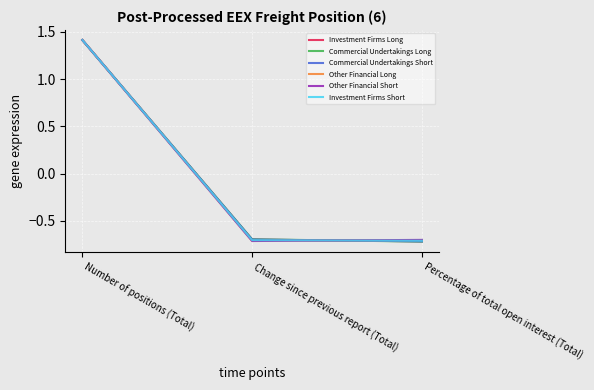

Reading left to right, extract all data points from this chart.

Investment Firms Long: Number of positions (Total)=1.4	Change since previous report (Total)=-0.7	Percentage of total open interest (Total)=-0.7
Commercial Undertakings Long: Number of positions (Total)=1.4	Change since previous report (Total)=-0.7	Percentage of total open interest (Total)=-0.7
Commercial Undertakings Short: Number of positions (Total)=1.4	Change since previous report (Total)=-0.7	Percentage of total open interest (Total)=-0.7
Other Financial Long: Number of positions (Total)=1.4	Change since previous report (Total)=-0.7	Percentage of total open interest (Total)=-0.7
Other Financial Short: Number of positions (Total)=1.4	Change since previous report (Total)=-0.7	Percentage of total open interest (Total)=-0.7
Investment Firms Short: Number of positions (Total)=1.4	Change since previous report (Total)=-0.7	Percentage of total open interest (Total)=-0.7